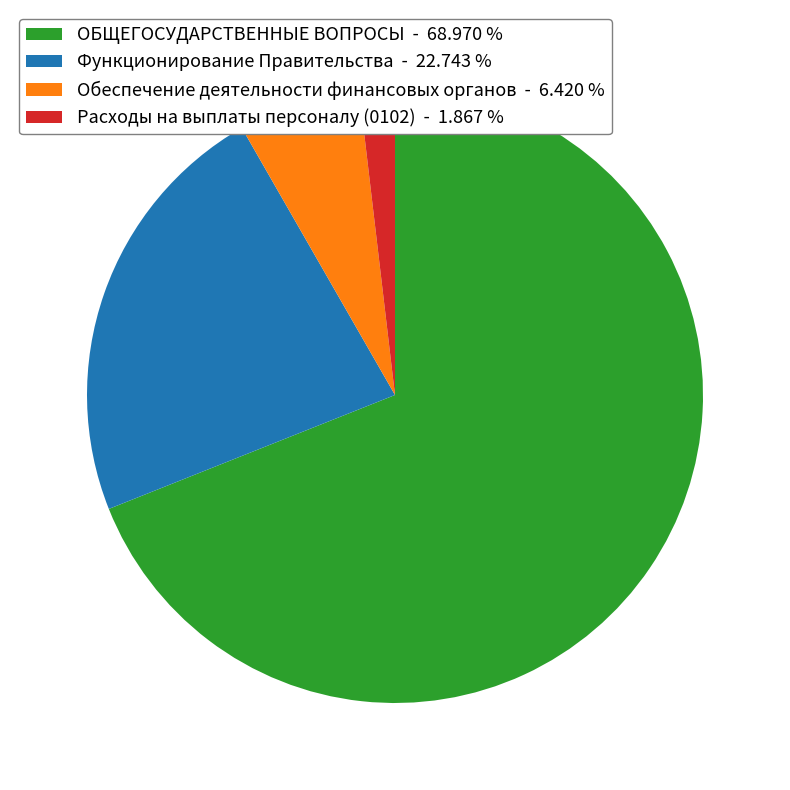

Is there any slice that represents more than half of the pie?

Yes